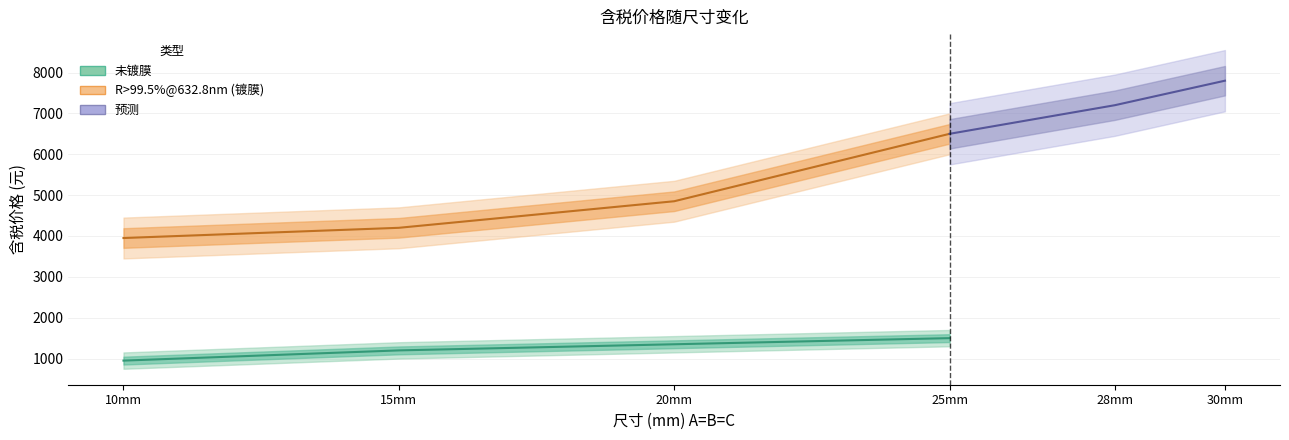

The value of R>99.5%@632.8nm at 15mm is 2740. True or false?

False